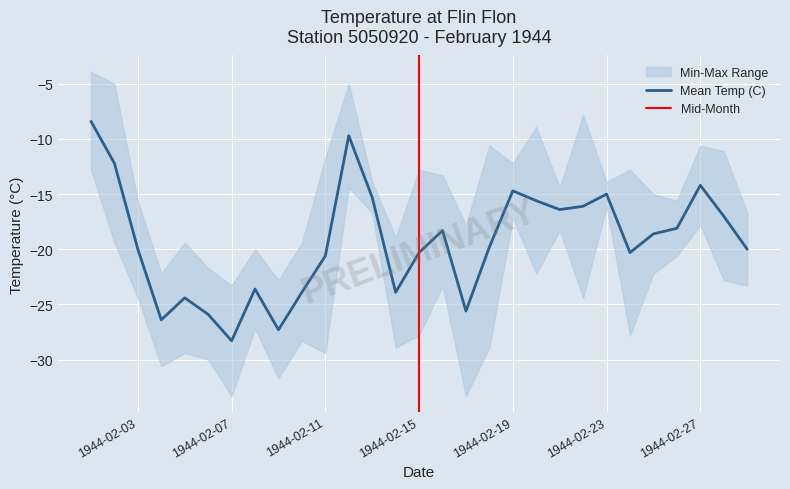

How many data points in Mean Temp (C) are less than -19?

15